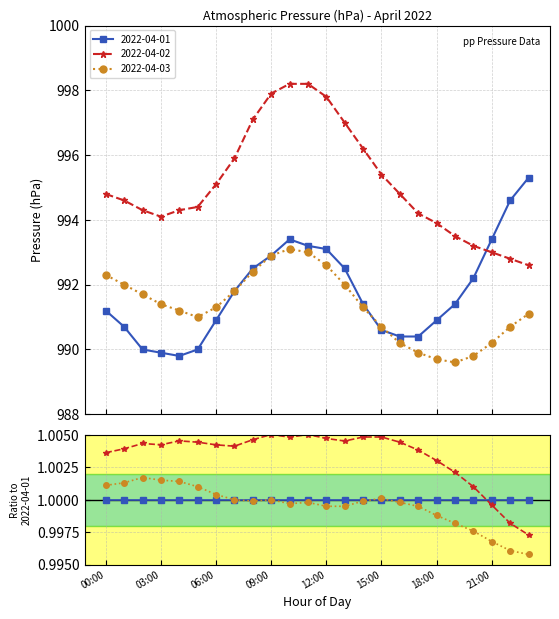

True or false: 2022-04-01 and 2022-04-03 intersect in this chart.

True